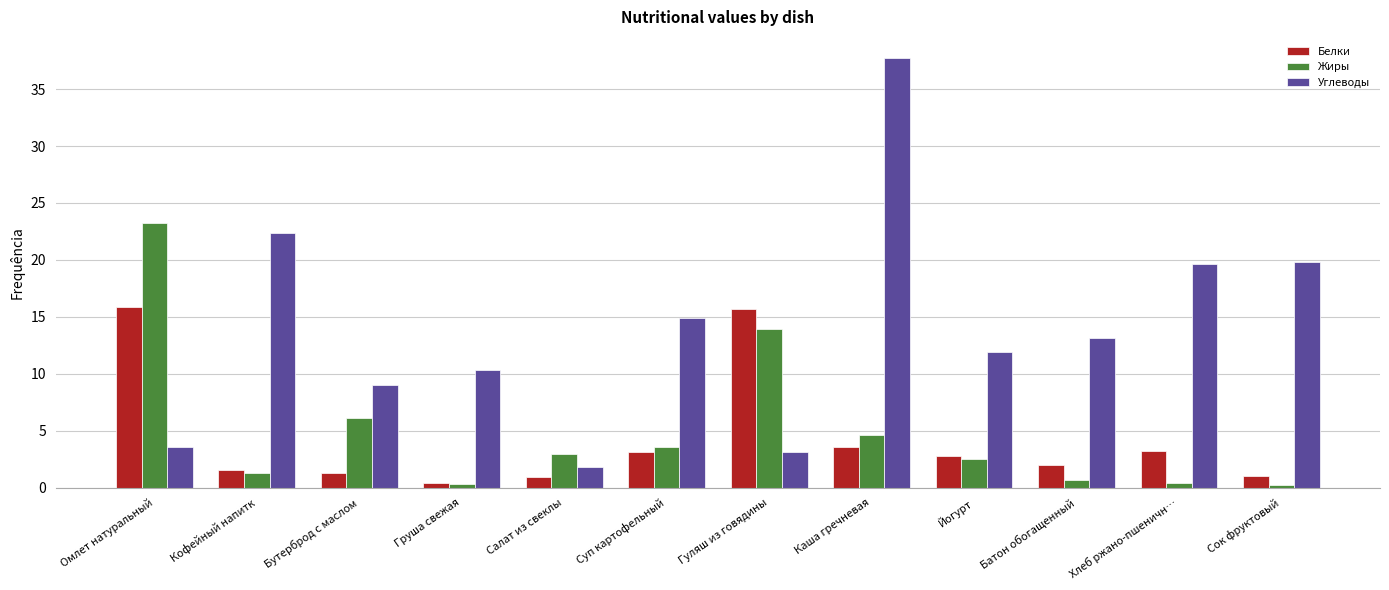

How many groups of bars are there?

12